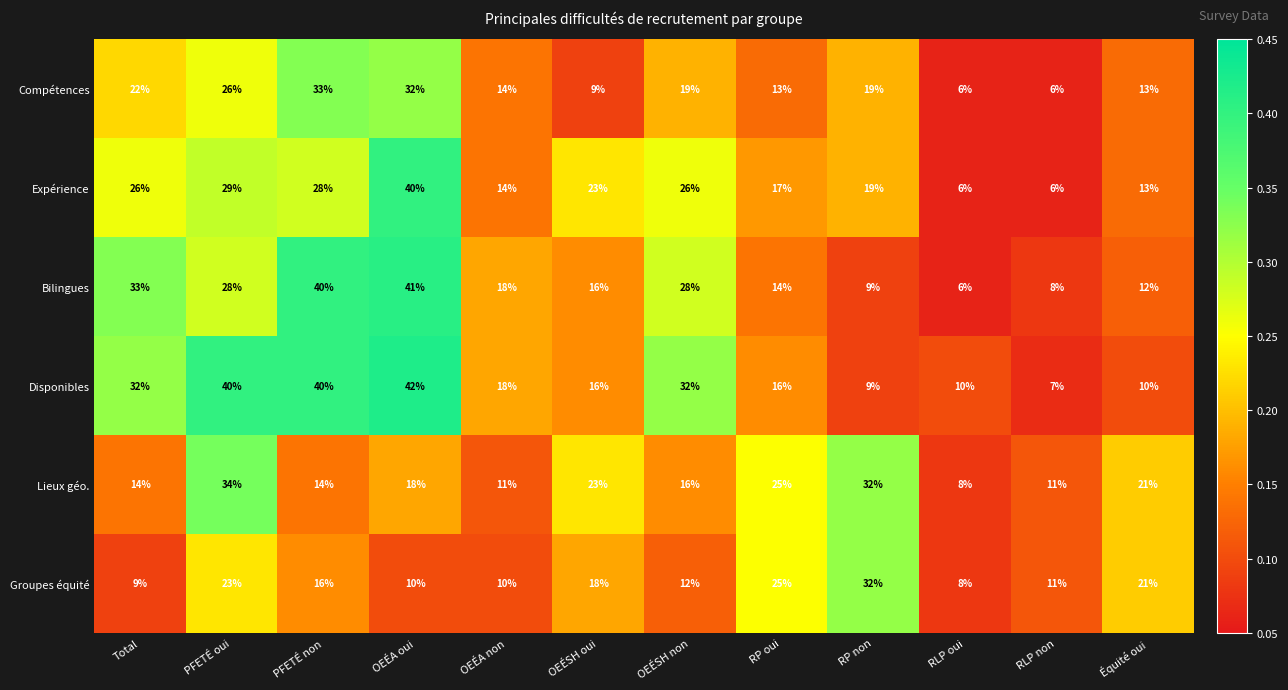

Which category has the highest value in the Compétences series?

PFETÉ non